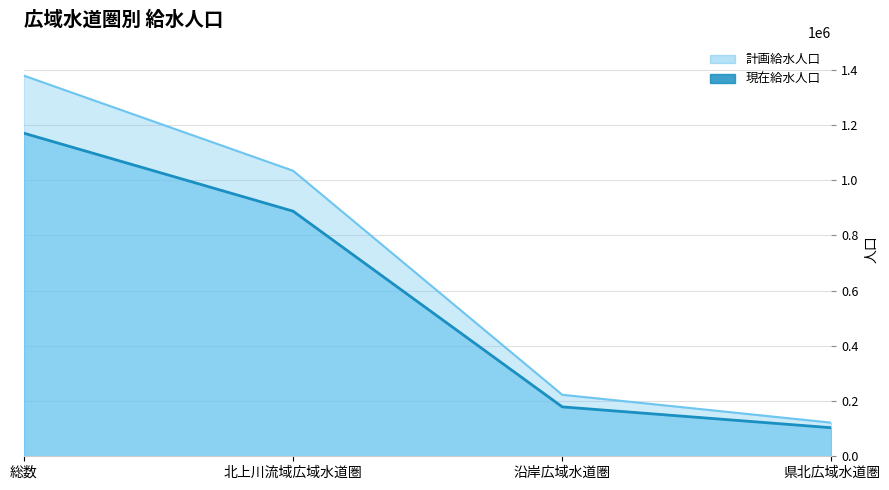

What is the difference between the 計画給水人口 values at 北上川流域広域水道圏 and 県北広域水道圏?

912481